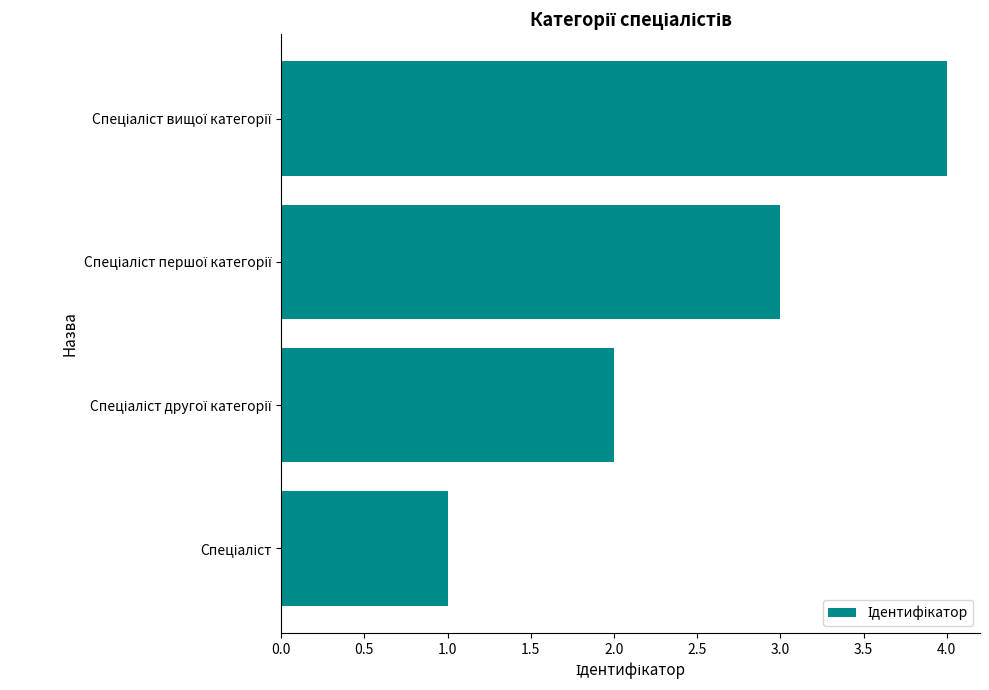

What is the sum of all values?

10